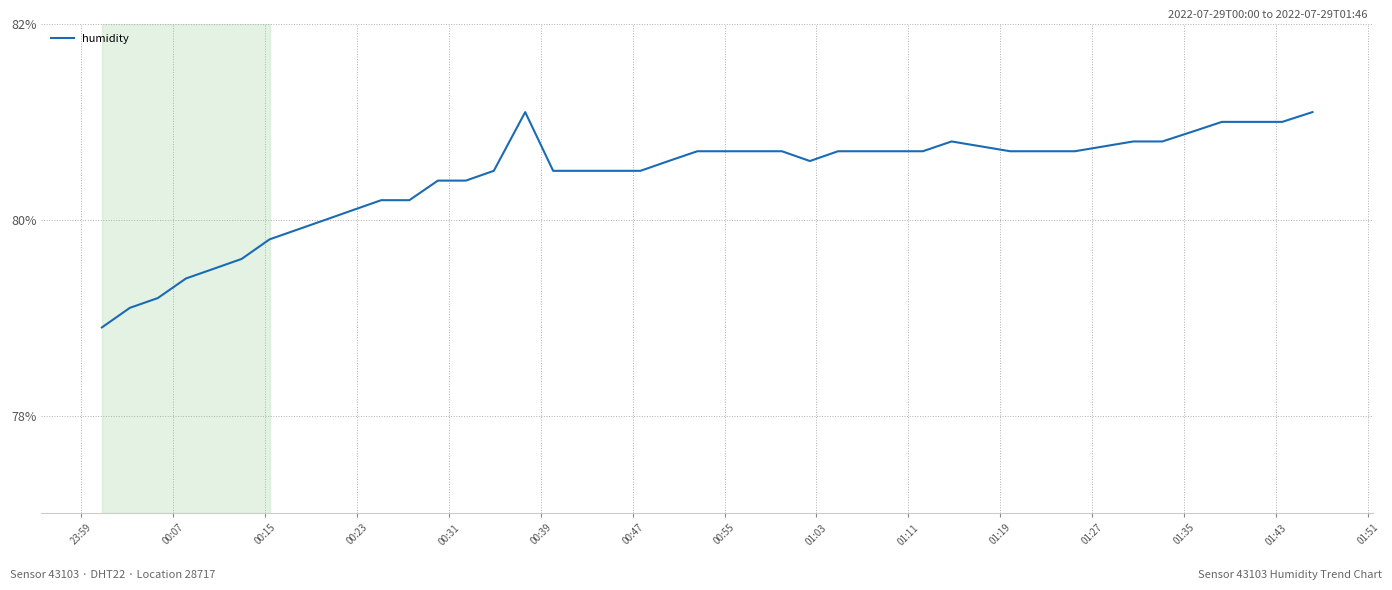

What is the maximum value shown in the chart?

81.1